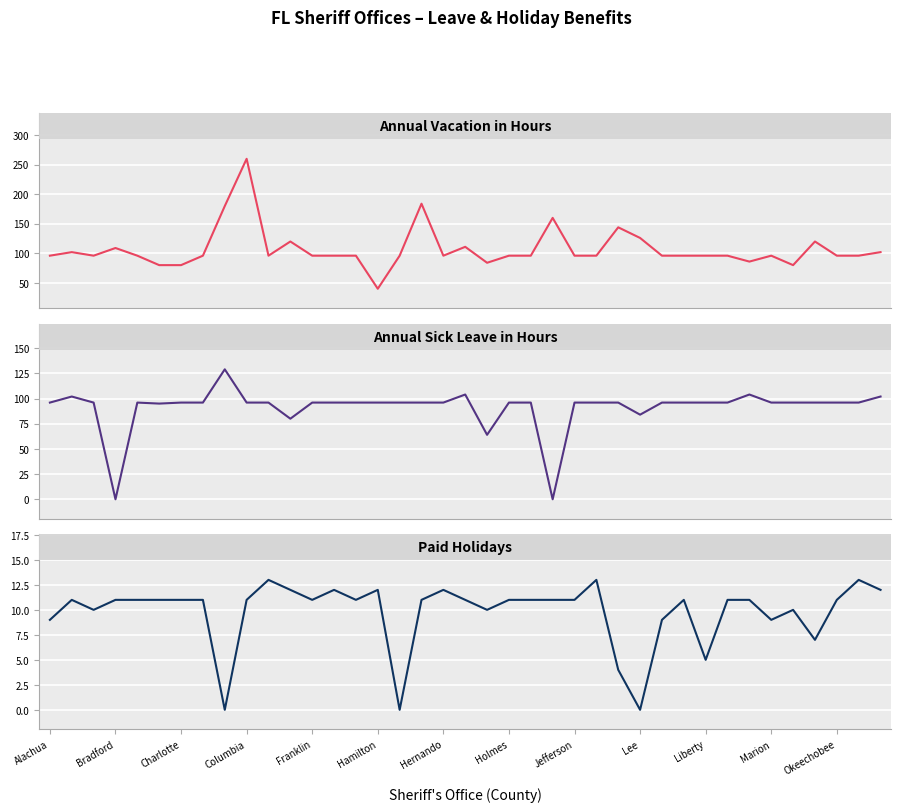

Which series has the widest spread of values?

Annual Vacation in Hours